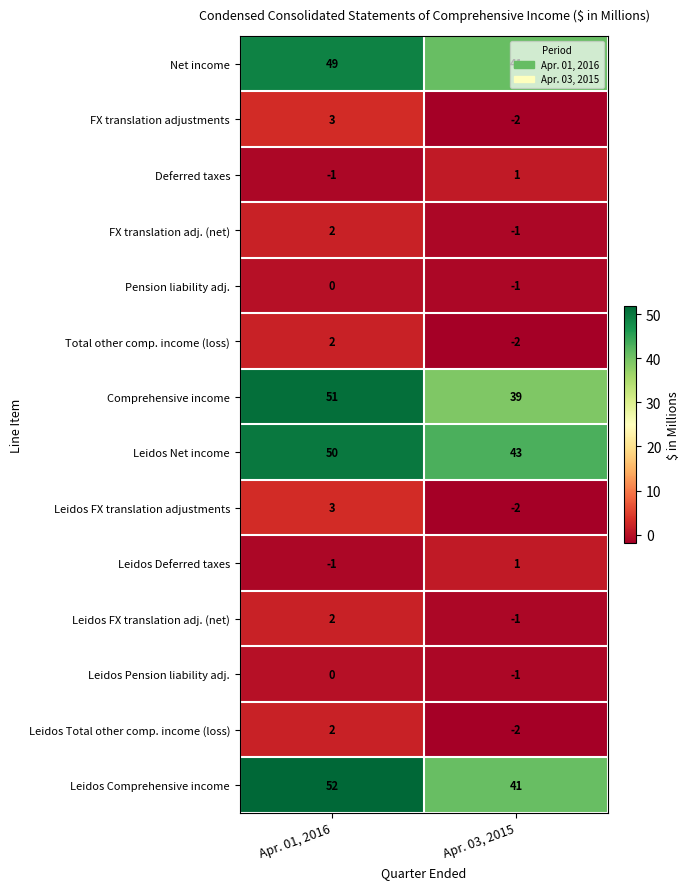

At which label does Leidos FX translation adj. (net) reach its minimum?

Apr. 03, 2015